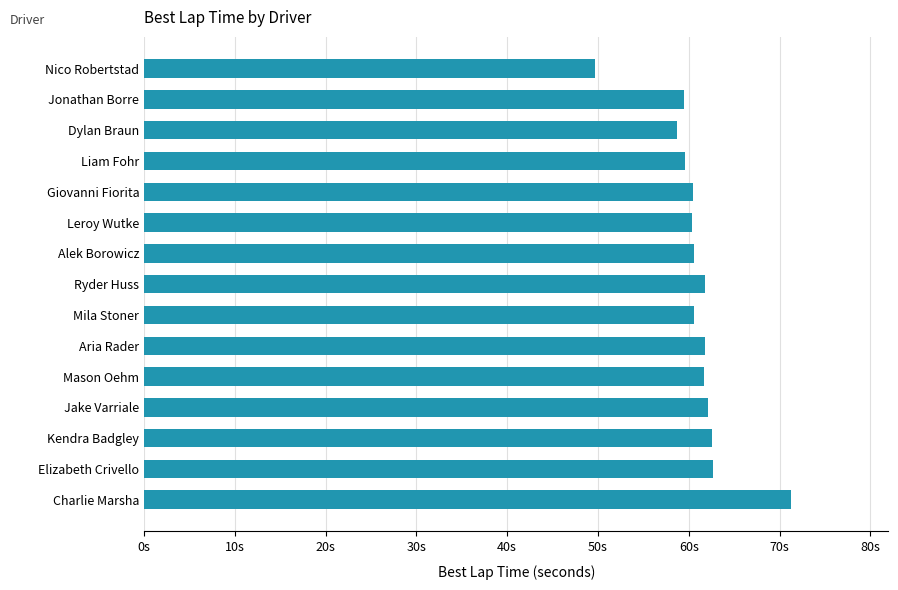

Are the bars grouped side by side (vs. stacked)?

No